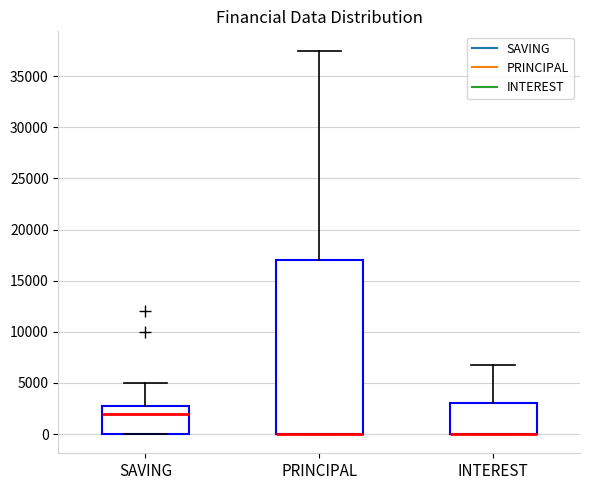

Reading left to right, read every box against the y-axis: the position of its median line, the range the box covers, and the ends of its whiskers. The values are not printed on the chart, so give them approximately, as read against the axis.

SAVING: median 2000, box 0 to 2500, whiskers 0 to 5000
PRINCIPAL: median 0 (drawn on the box's lower edge), box 0 to 17000, whiskers 0 to 37500
INTEREST: median 0 (drawn on the box's lower edge), box 0 to 3000, whiskers 0 to 7000